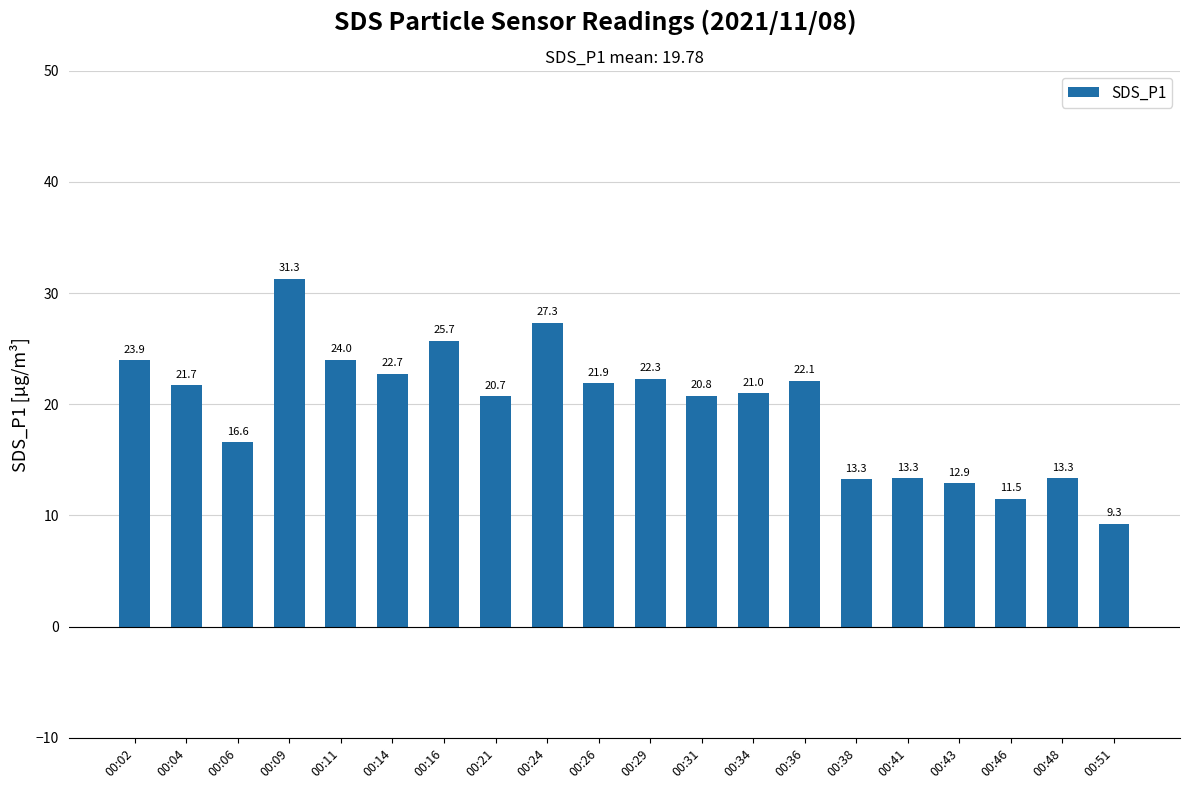

Where does the data first go above 21?

00:02